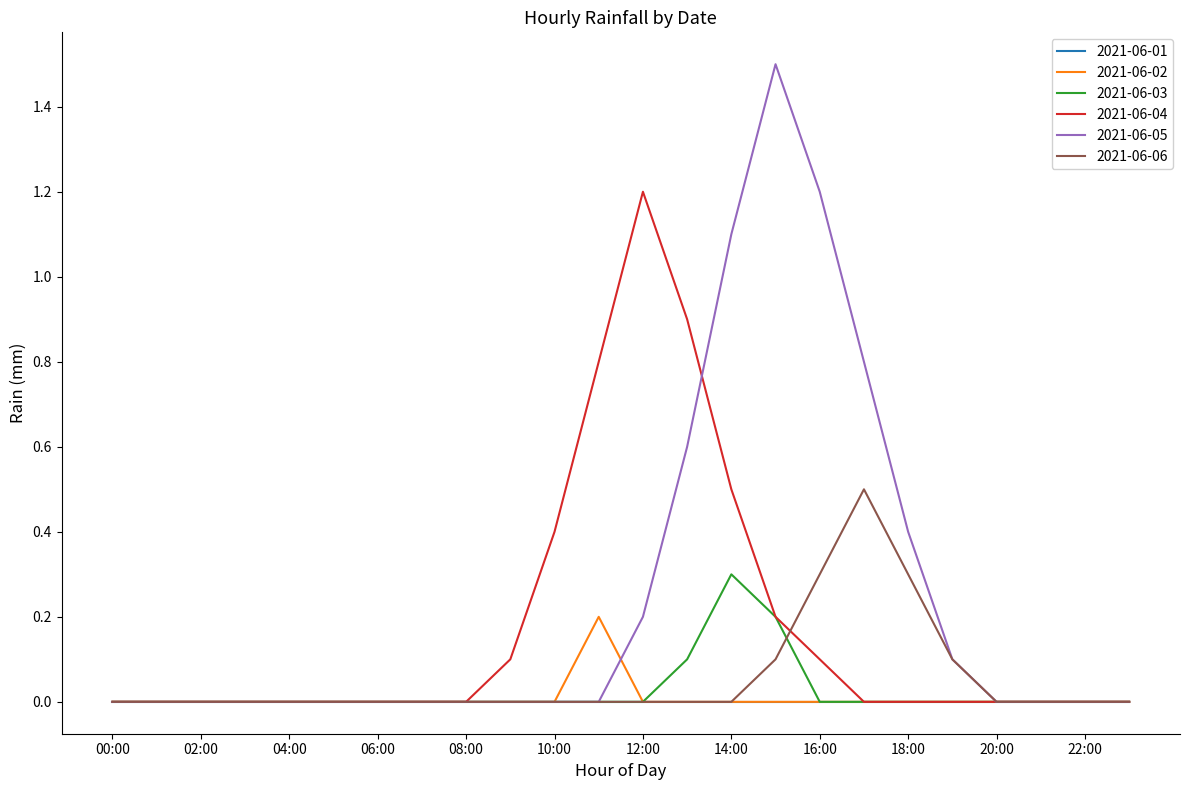

List the series in order of their peak value, lowest first.

2021-06-01, 2021-06-02, 2021-06-03, 2021-06-06, 2021-06-04, 2021-06-05